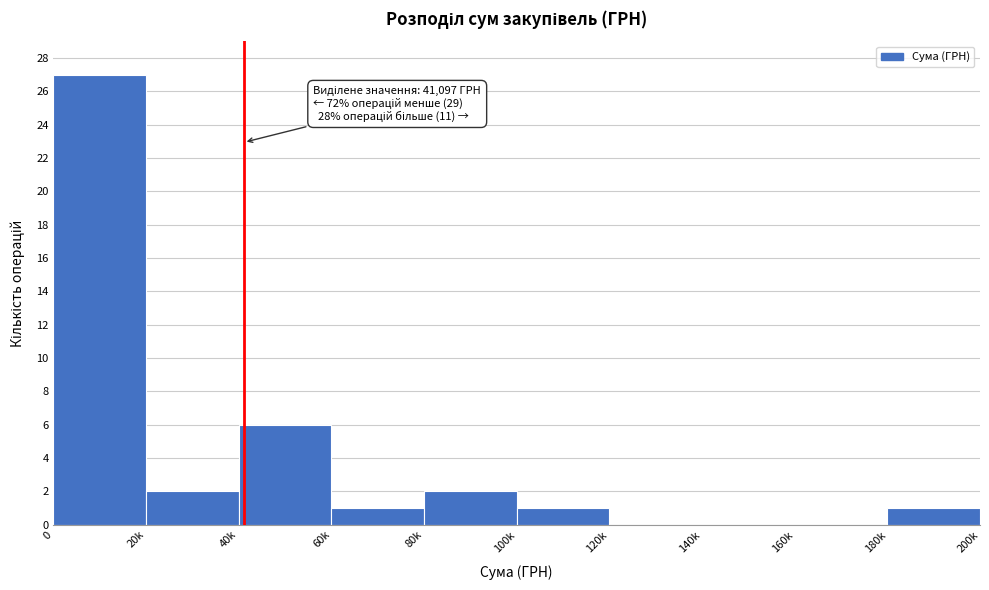

Reading left to right, what are all the values shown in this chart?

0=27	20k=2	40k=6	60k=1	80k=2	100k=1	120k=0	140k=0	160k=0	180k=1